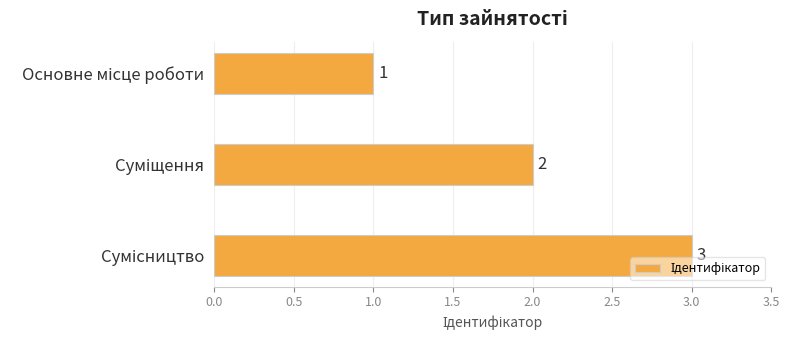

How many values are between 1 and 3?

3